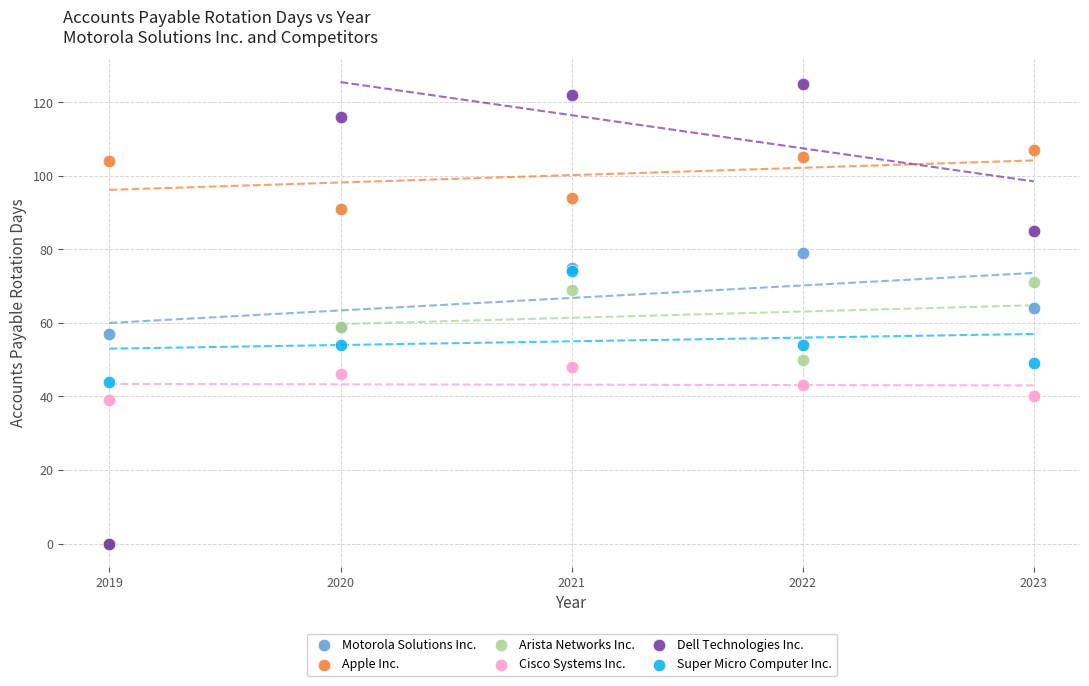

What are all the series names shown in the legend?

Motorola Solutions Inc., Apple Inc., Arista Networks Inc., Cisco Systems Inc., Dell Technologies Inc., Super Micro Computer Inc.